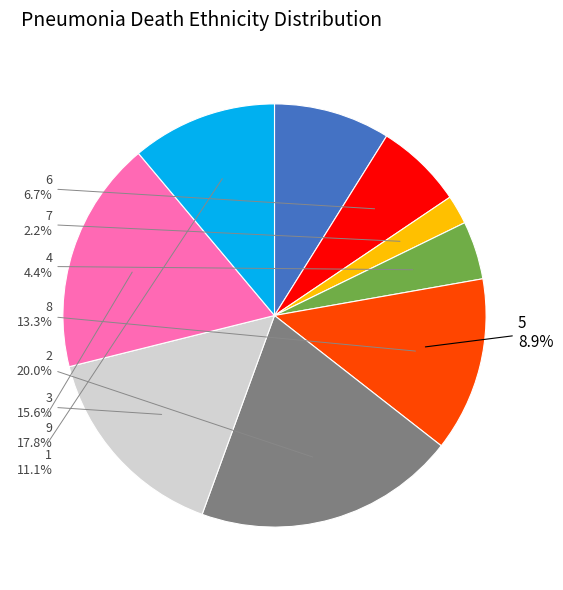

What portion of the pie excludes 5?

91.1%